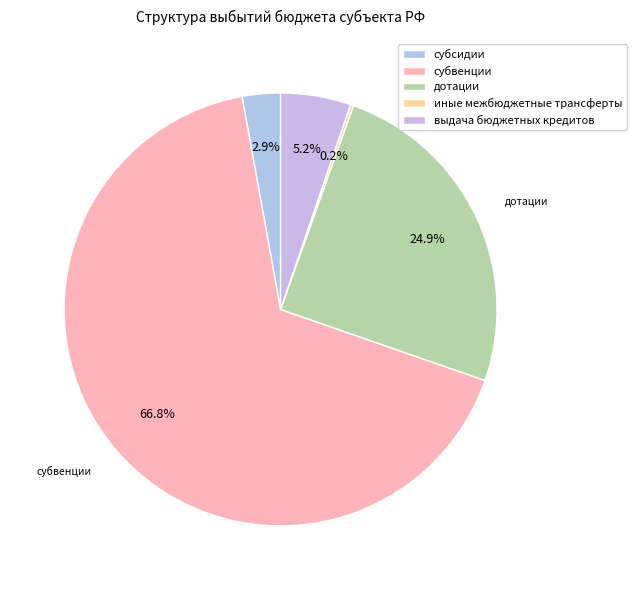

Which slice is the largest?

субвенции